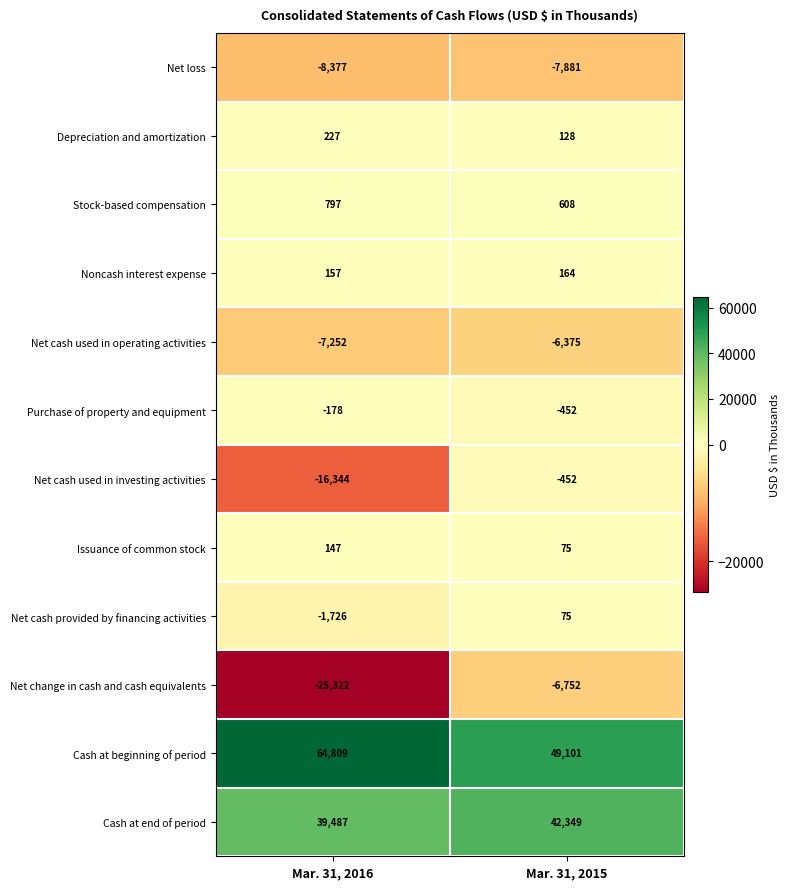

Which category has the lowest value across all series?

Mar. 31, 2016